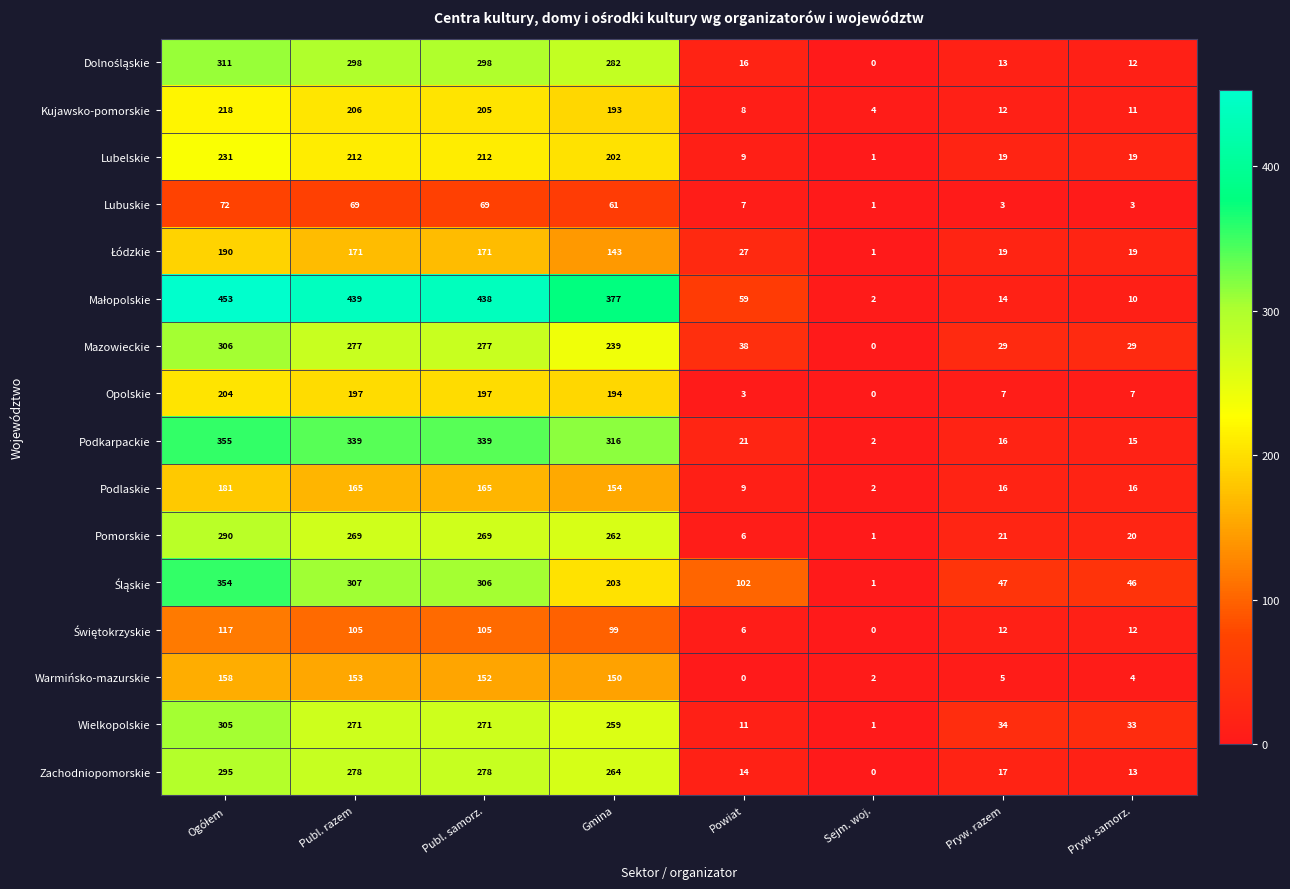

At how many categories does at least one series exceed 120?

4